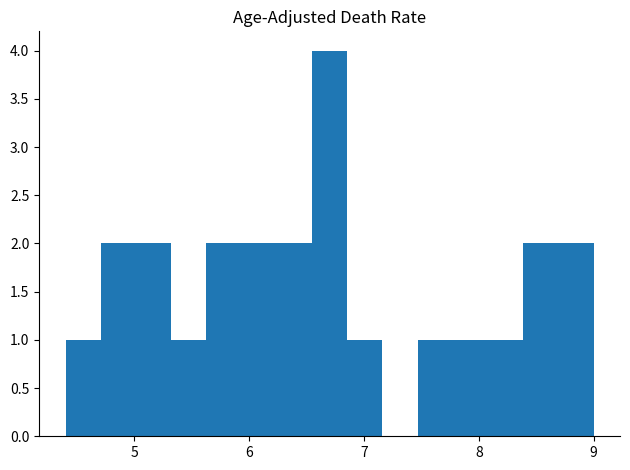

Read against the x-axis, roughly where is the centre of the tallest bar?

6.7